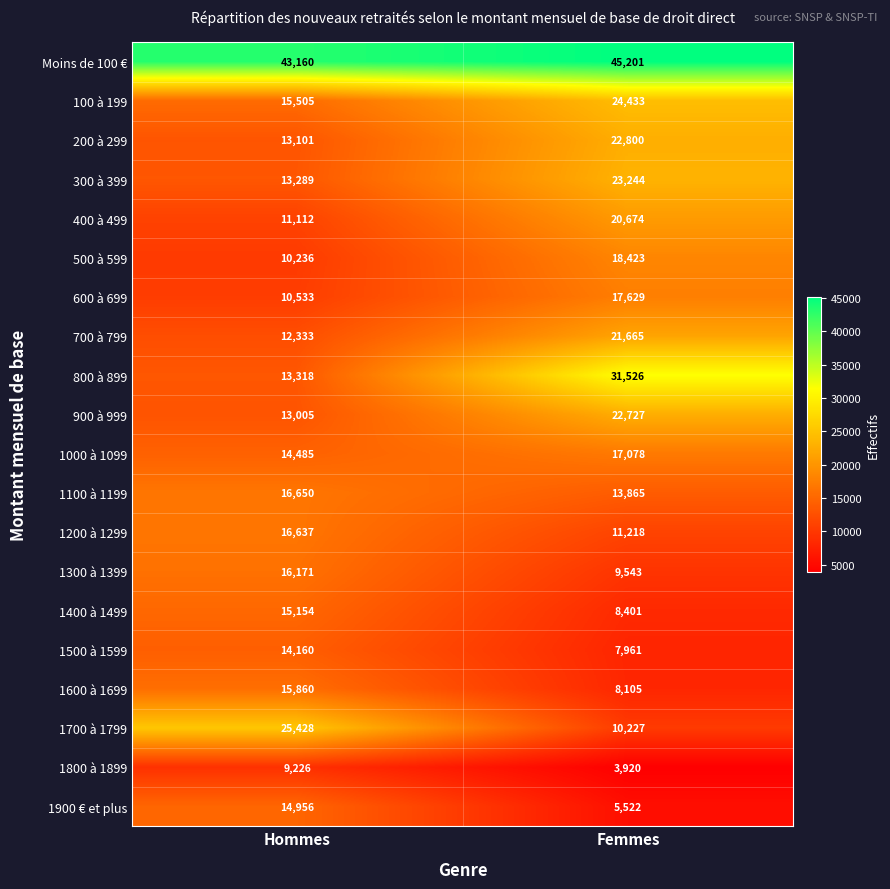

List the labels in order of 1500 à 1599 value, largest first.

Hommes, Femmes